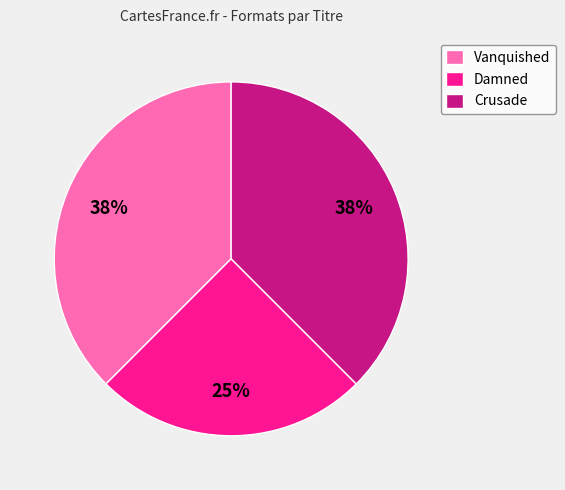

To the nearest percent, what is the average slice percentage?

33%